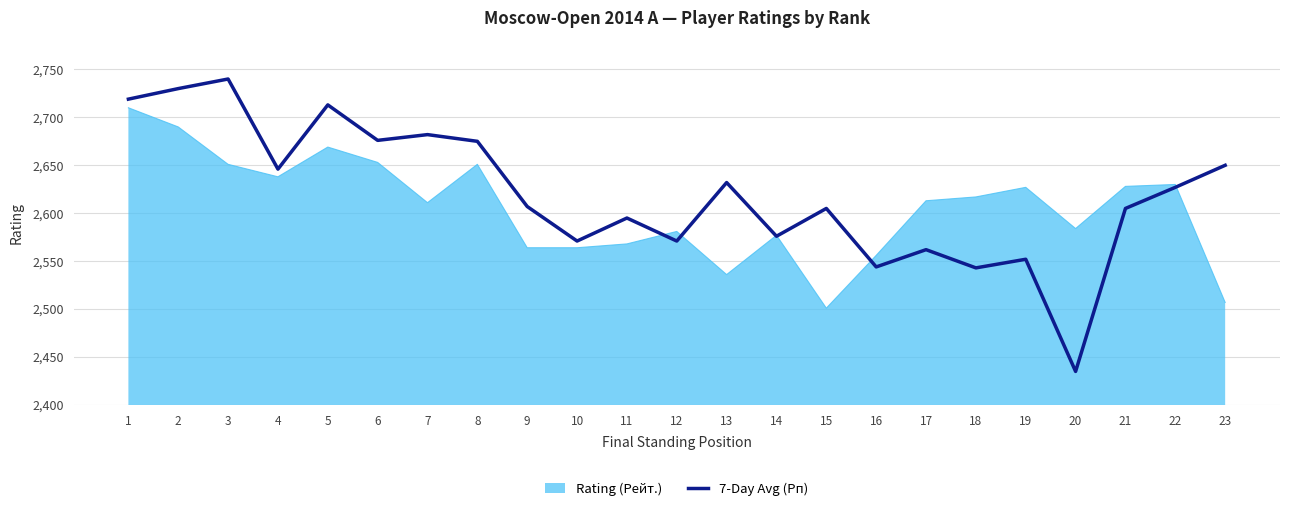

What is the approximate value of 7-Day Avg (Рп) at 19?

2552